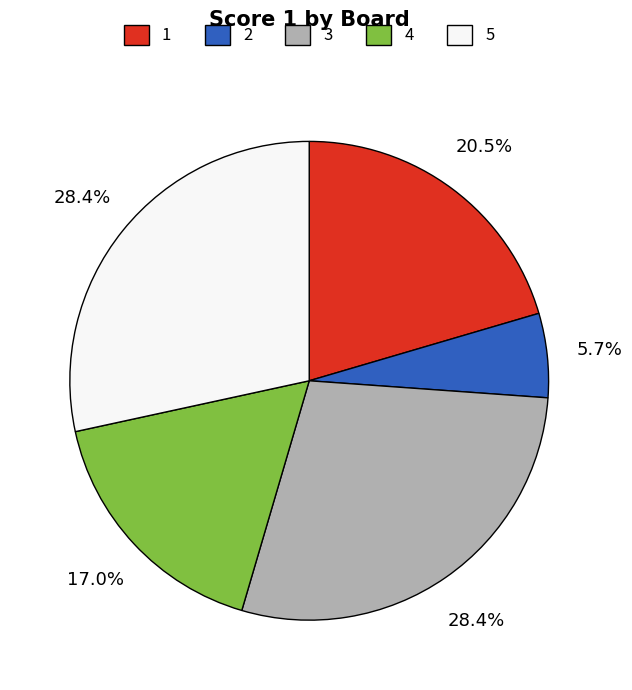

Does 3 represent more than half of the total?

No